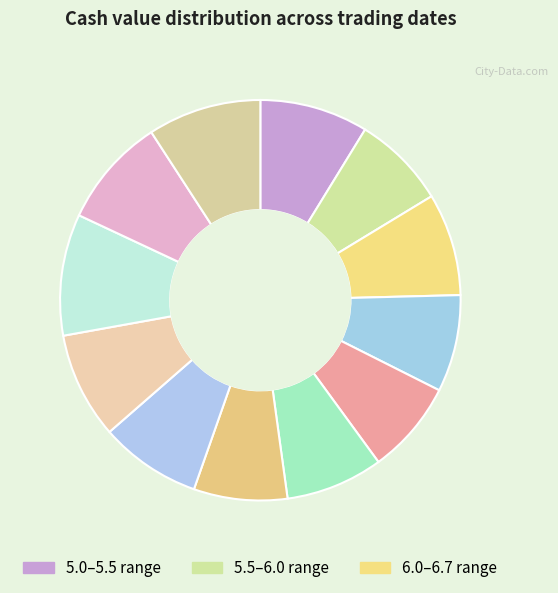

Count the number of slices in the pie.

12